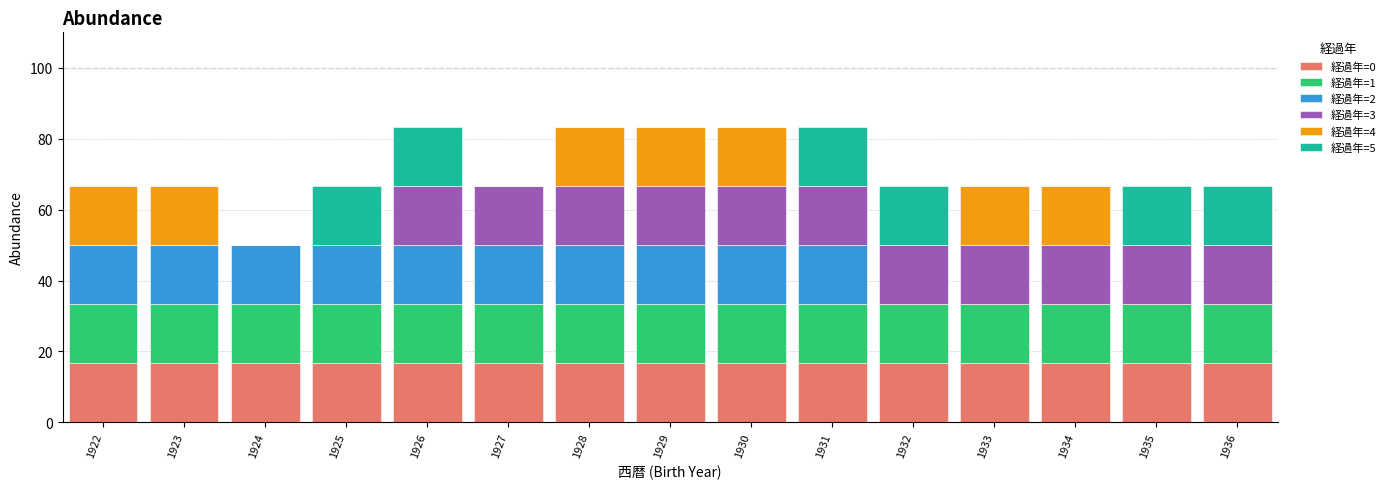

How many categories are shown in the chart?

15